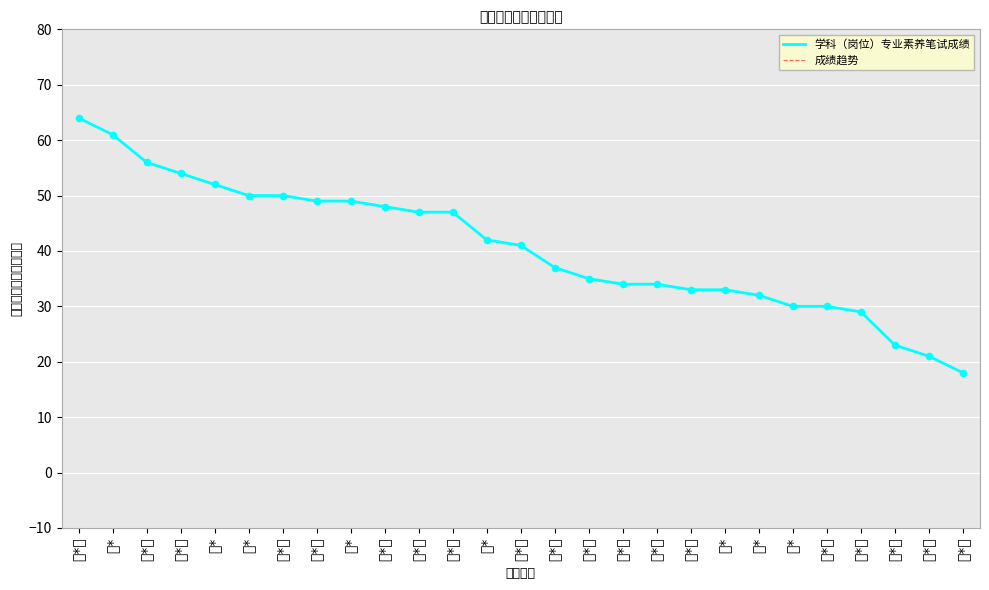

Is the value of 成绩趋势 at 路*燕 greater than the value of 学科（岗位）专业素养笔试成绩 at 何*?

Yes